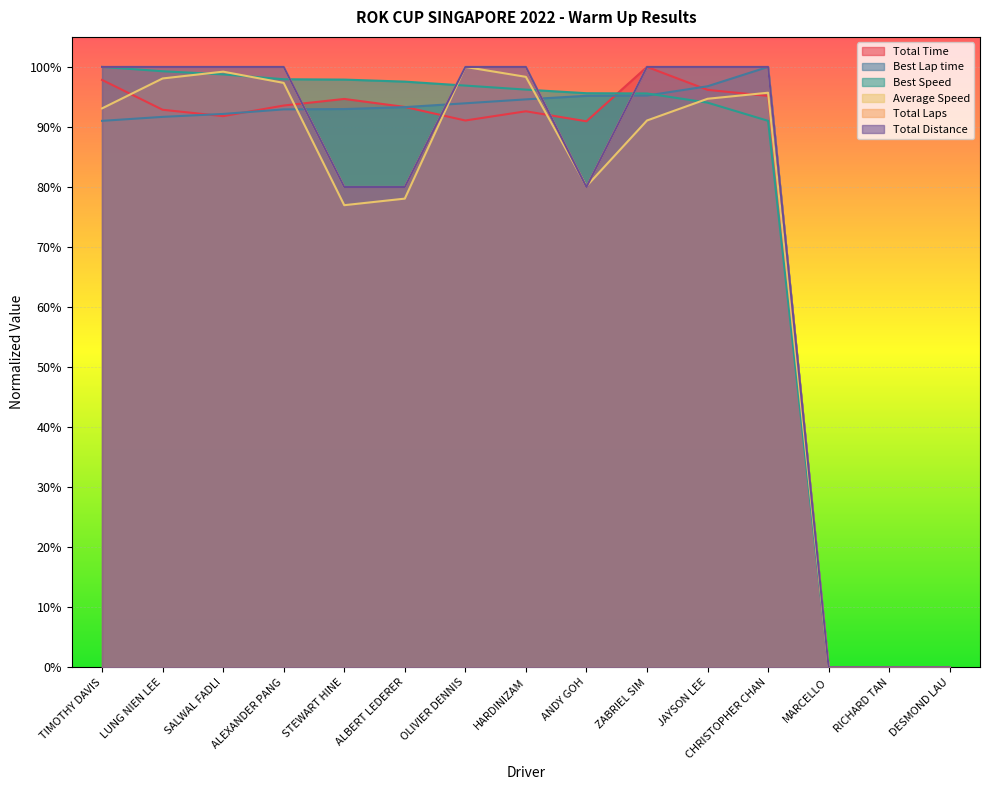

What is the difference between the Total Laps values at ALBERT LEDERER and DESMOND LAU?

0.8